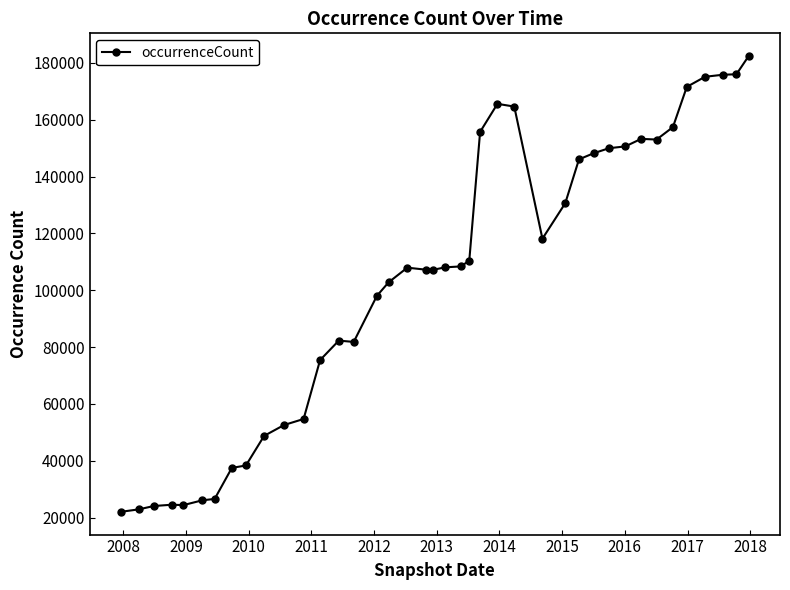

True or false: the data has more than 0 interior local peaks.

True